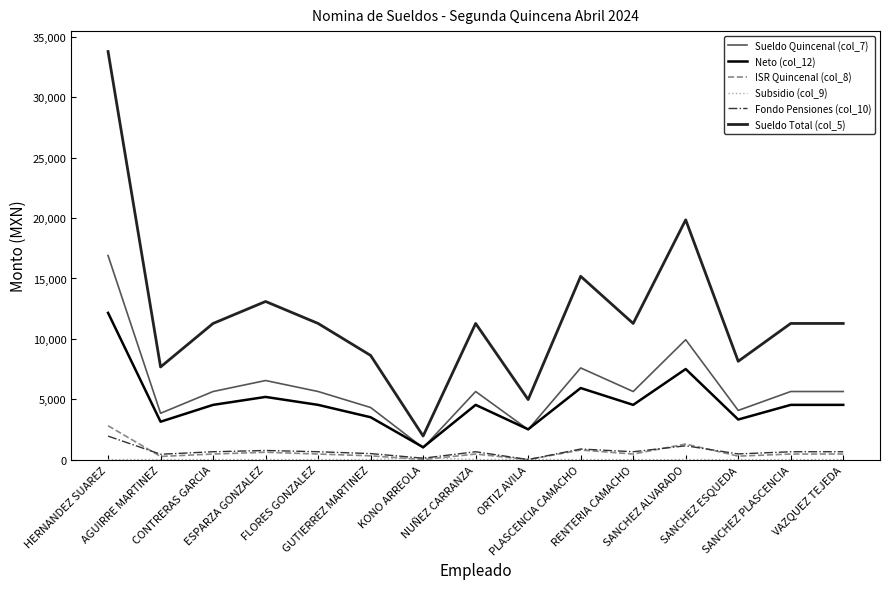

Is this an area chart (filled region under the line)?

No